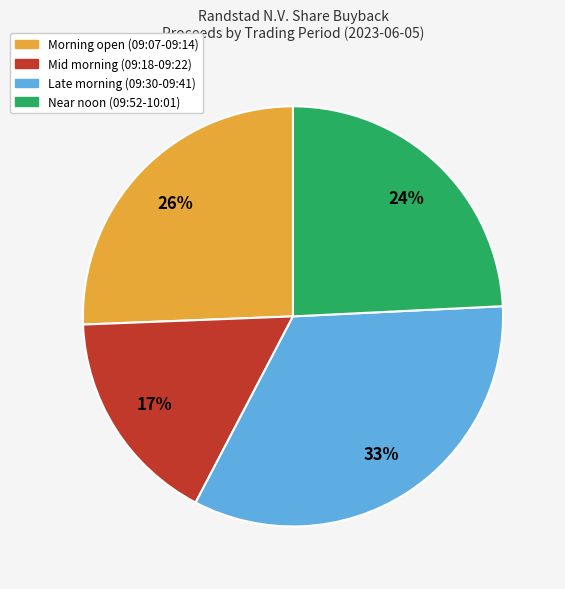

To the nearest percent, what is the average slice percentage?

25%